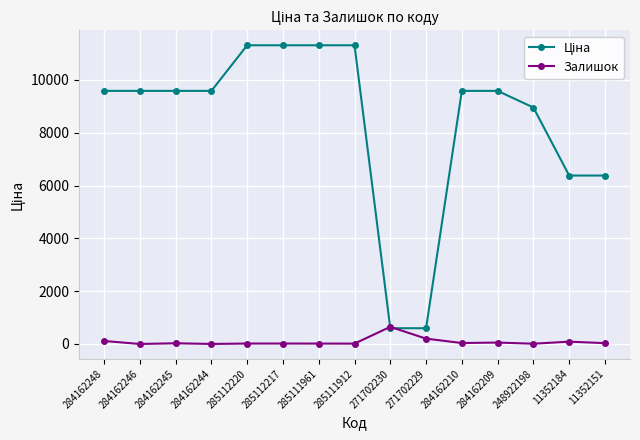

At how many categories does at least one series exceed 1656?

13